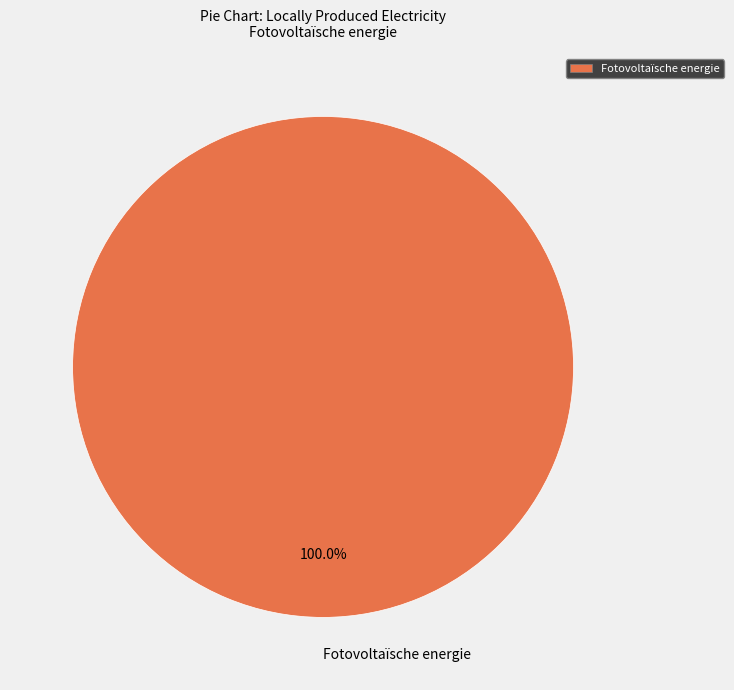

Does any single category account for the majority?

Yes